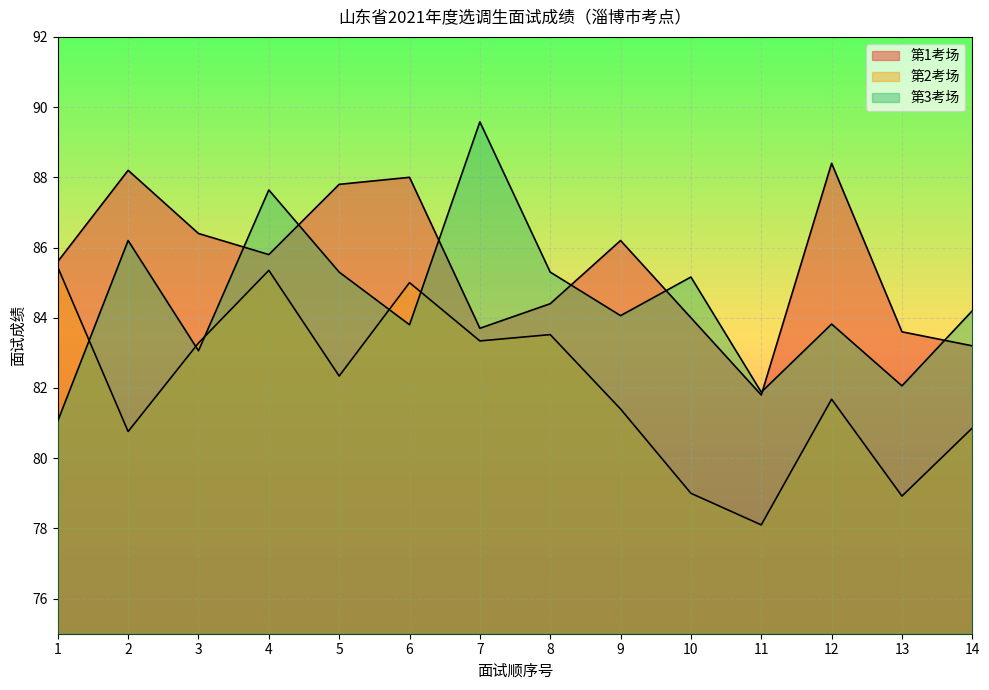

What is the difference between the maximum and minimum values in the 第2考场 series?

7.3